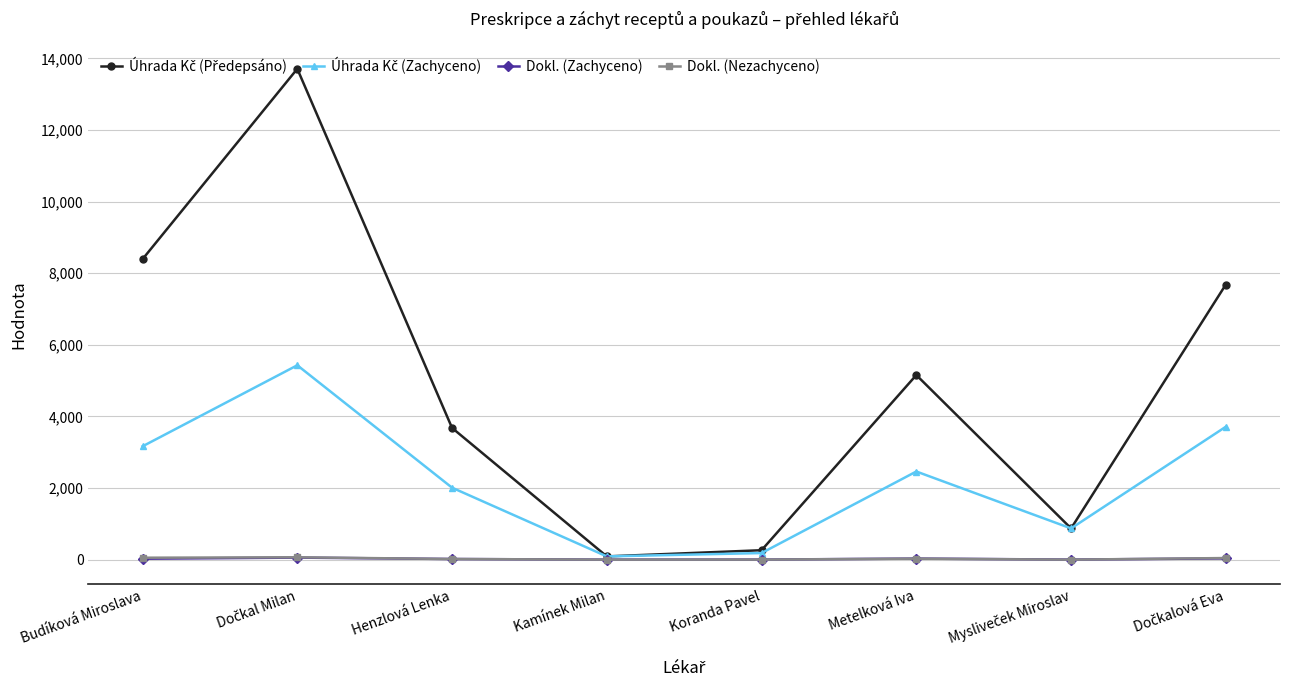

How many values in the Dokl. (Nezachyceno) series are below 28?

4